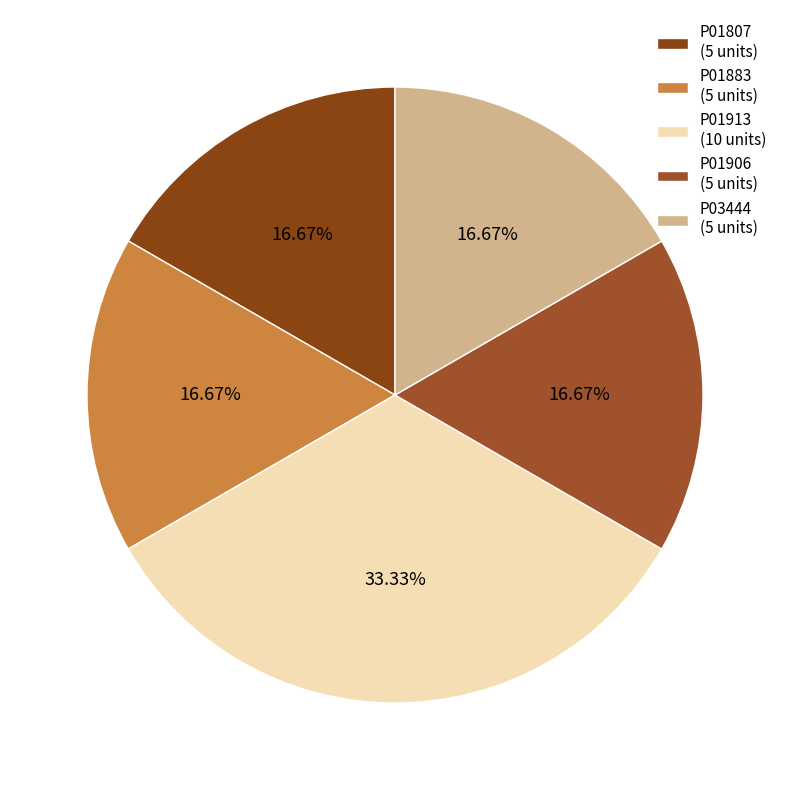

How many segments does this pie chart have?

5